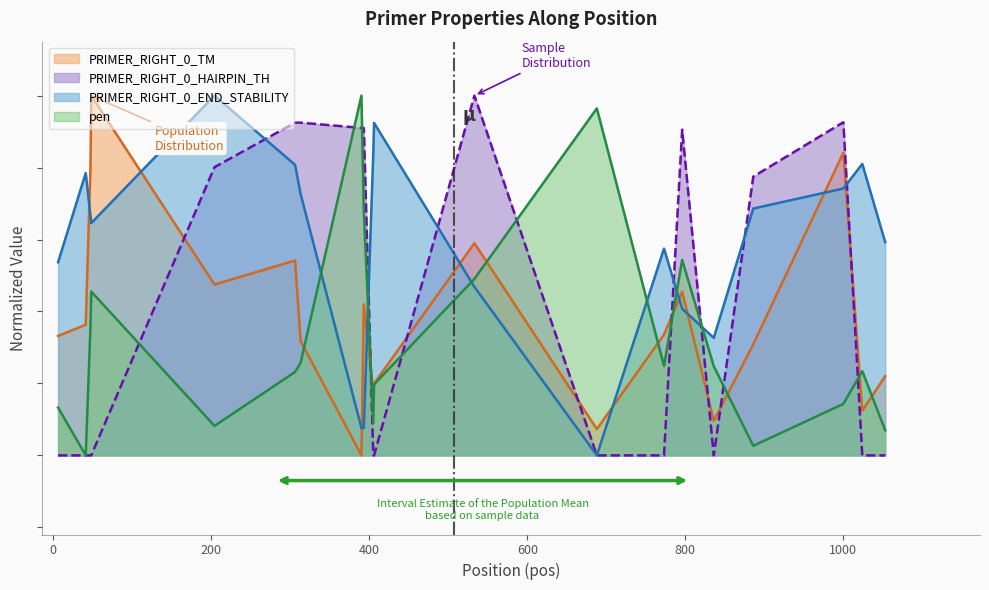

Is it true that PRIMER_RIGHT_0_END_STABILITY equals 0.7 at 796?

False